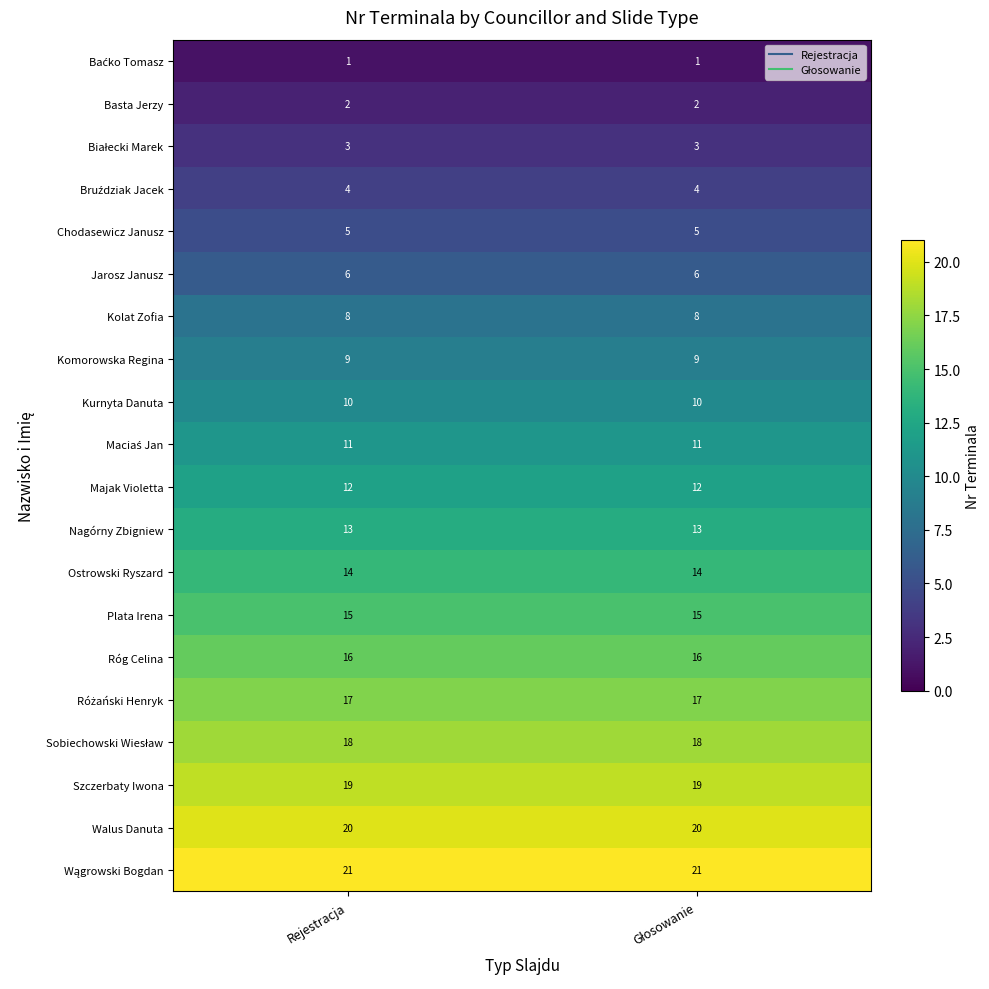

What is the total value across all series at Rejestracja?

224